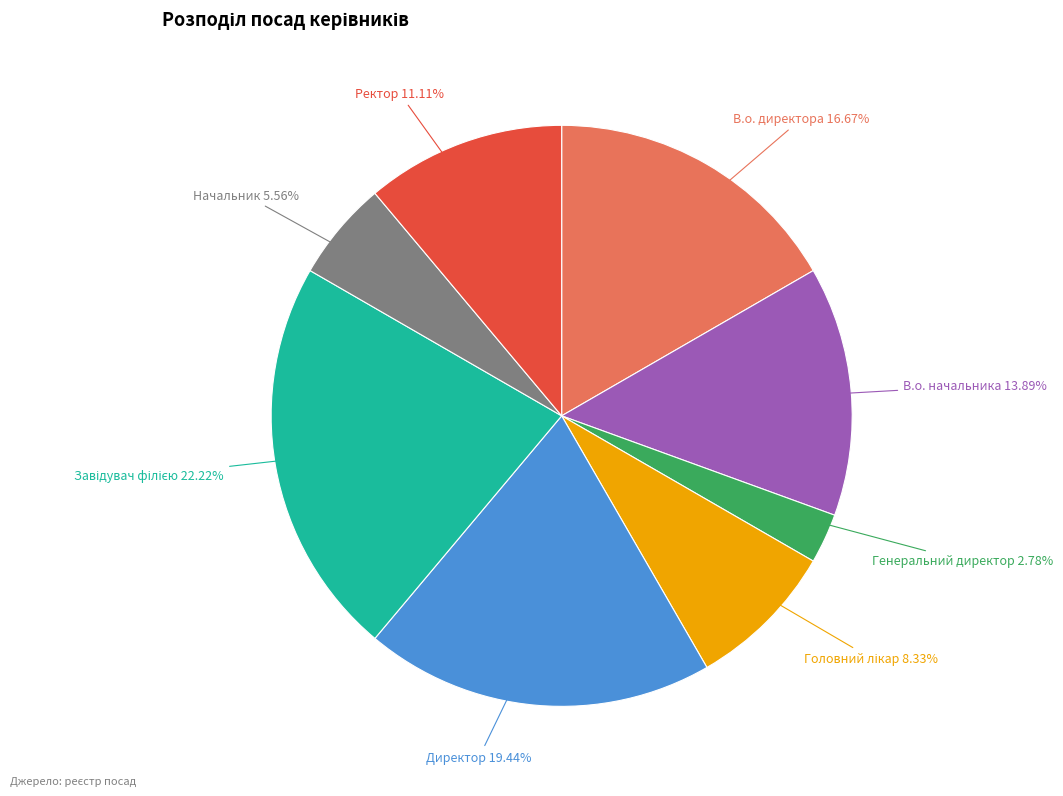

To the nearest percent, what is the difference between the largest and smallest slice percentages?

19%